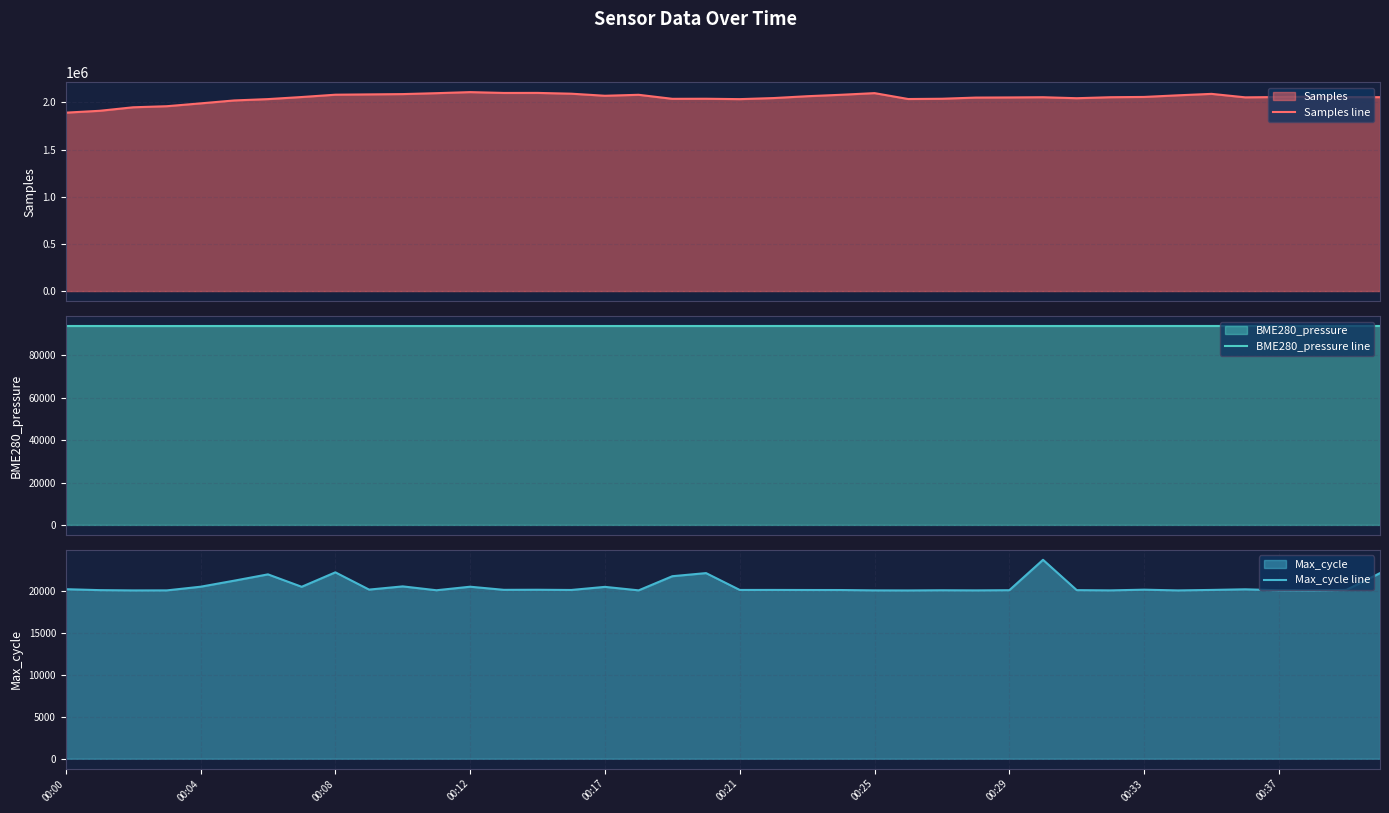

List the series in order of their peak value, lowest first.

Max_cycle line, BME280_pressure line, Samples line